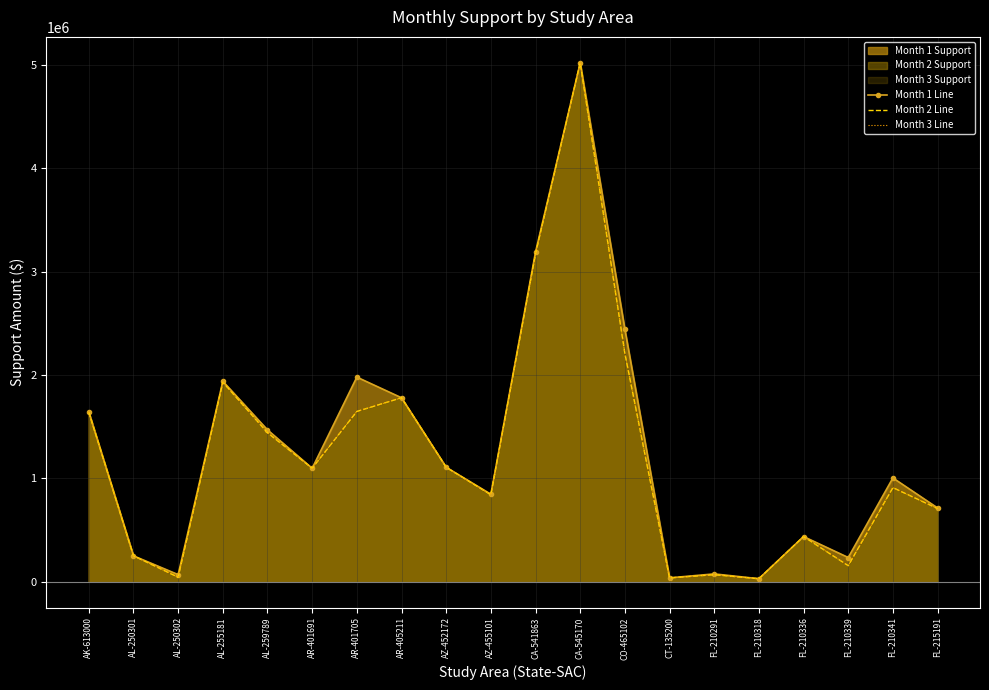

What is the label of the 17th point from the left?

FL-210336